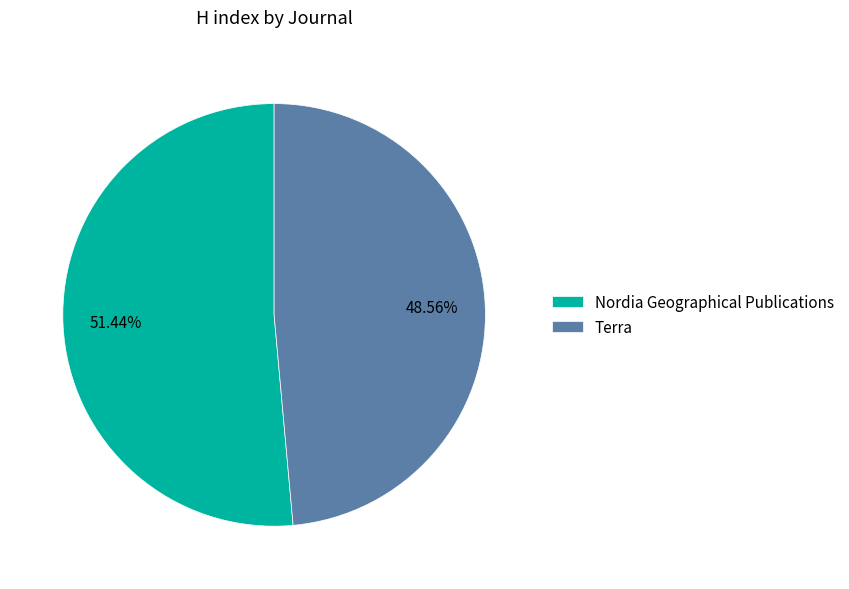

Which category has the smallest portion of the pie?

Terra